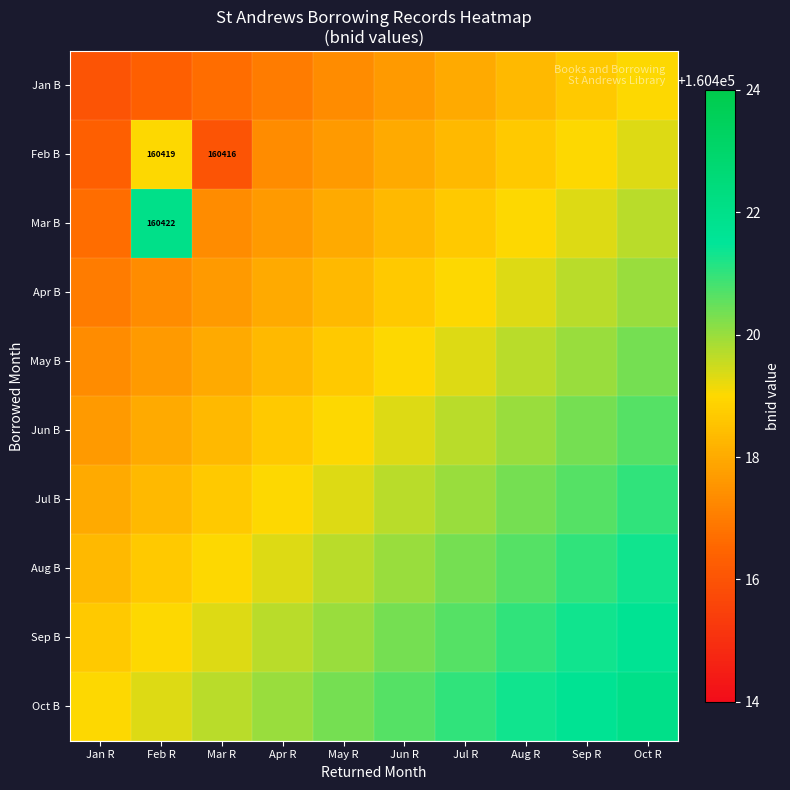

What is the maximum value for Oct B?

160422.0